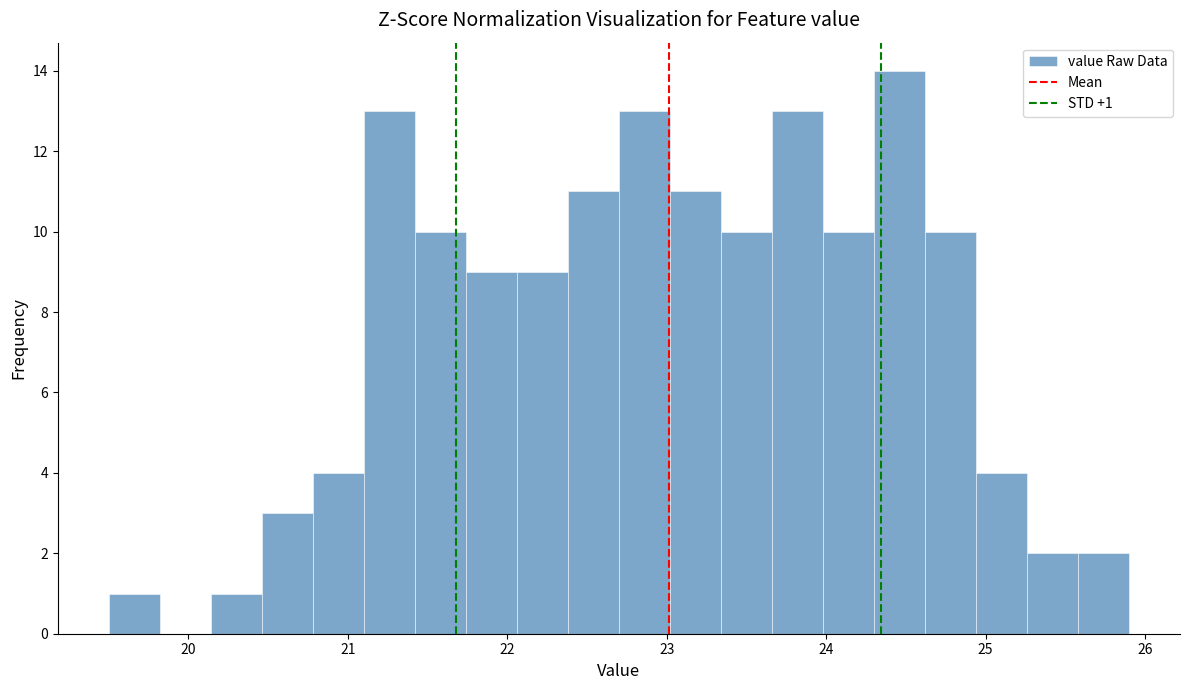

Read against the x-axis, roughly where is the centre of the tallest bar?

24.5